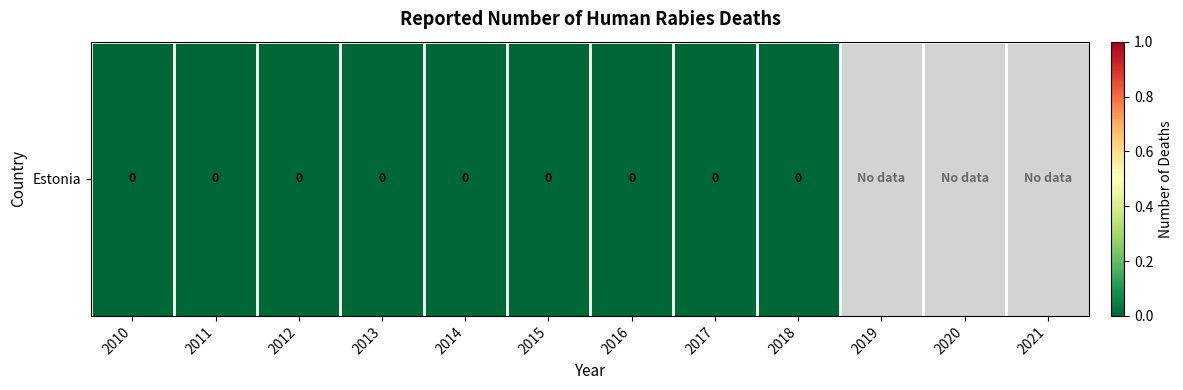

Which label corresponds to the largest value in the chart?

2010